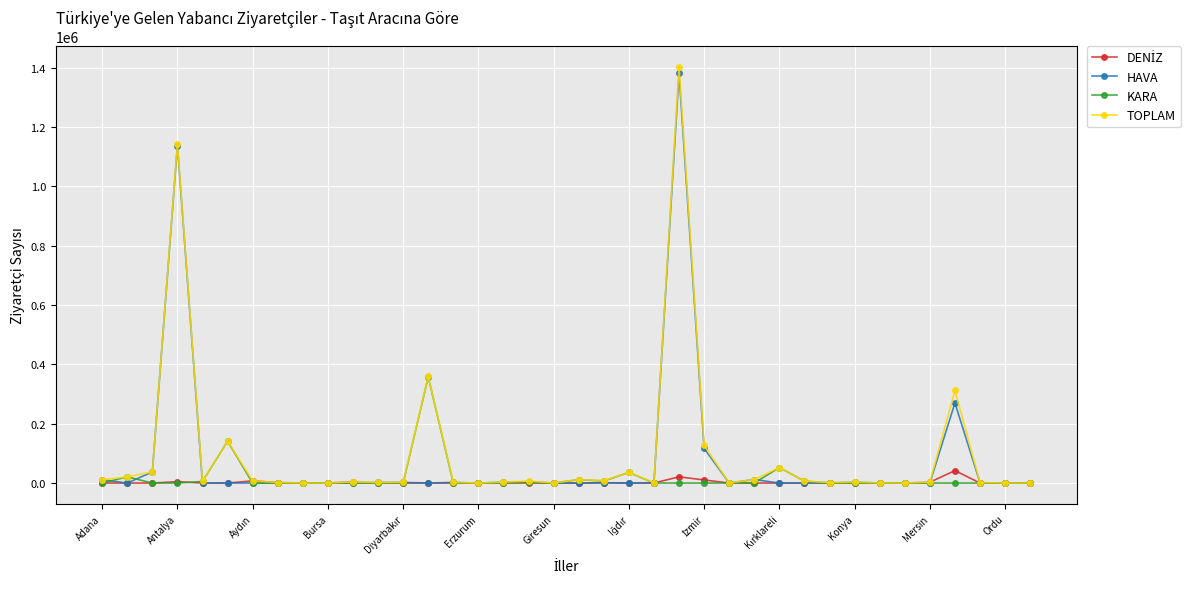

What is the greatest value displayed?

1402366